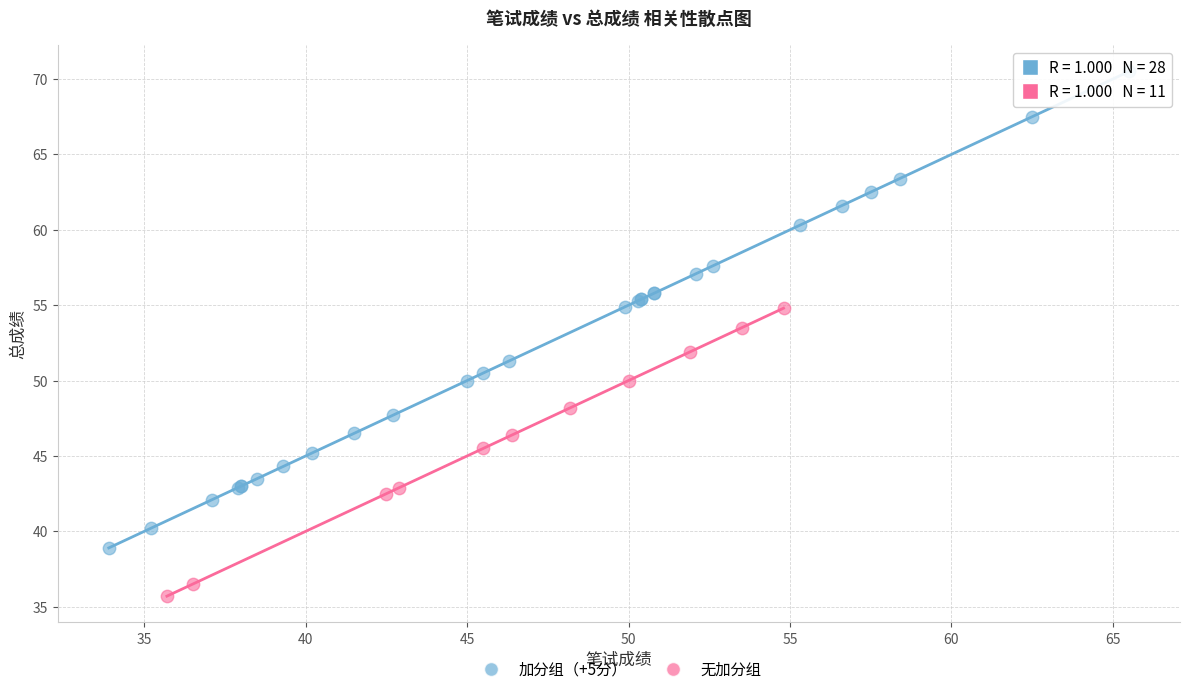

Which series has the widest spread of Y values?

加分组（+5分）